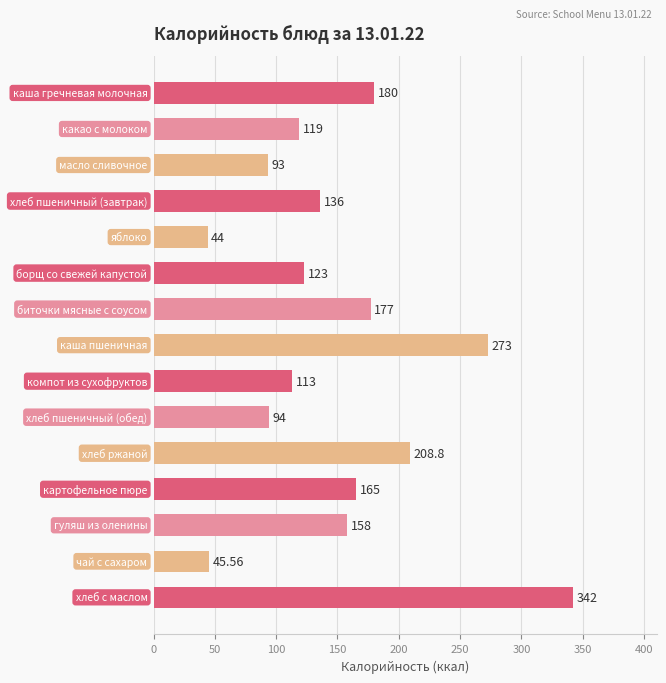

What is the difference between the maximum and minimum values?

298.0